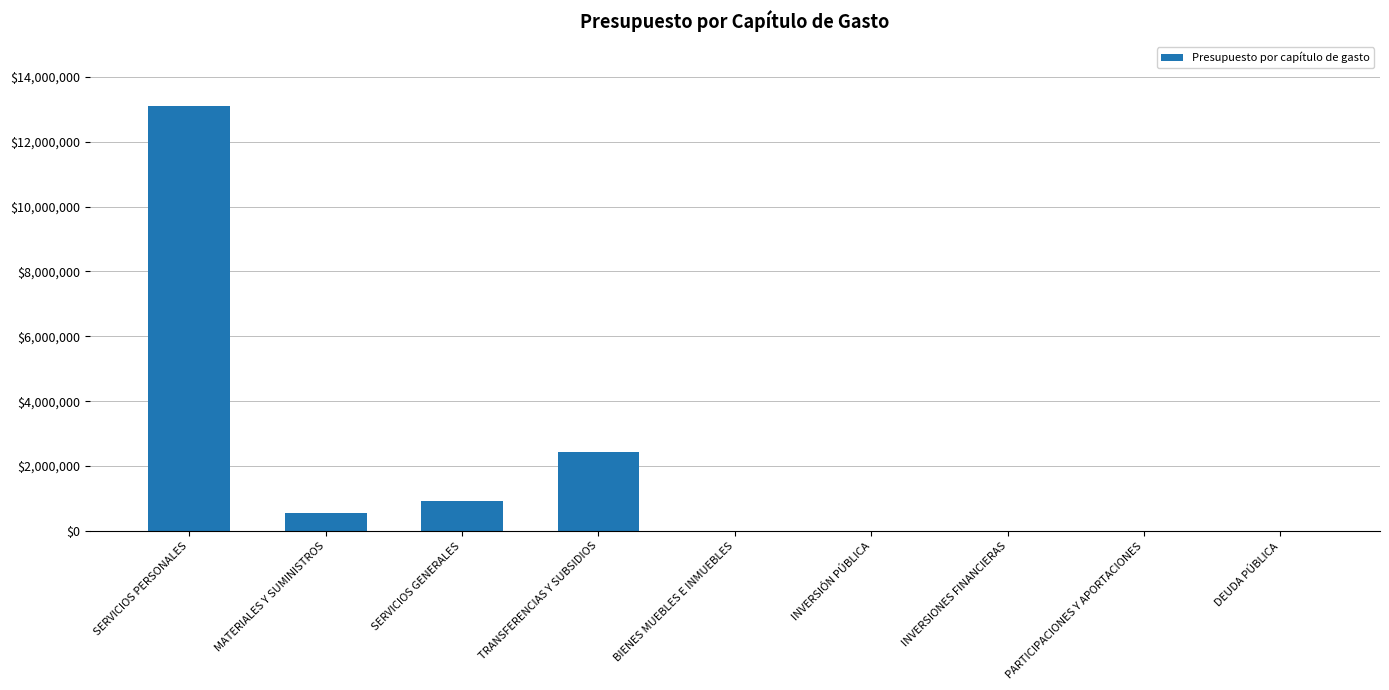

What is the sum of all values?

17022952.7